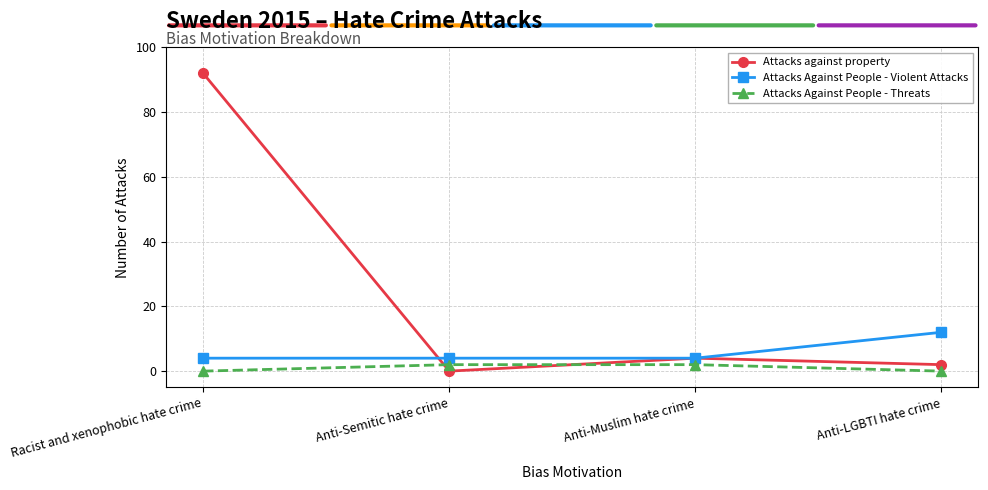

List the series in order of their overall mean, highest first.

Attacks against property, Attacks Against People - Violent Attacks, Attacks Against People - Threats